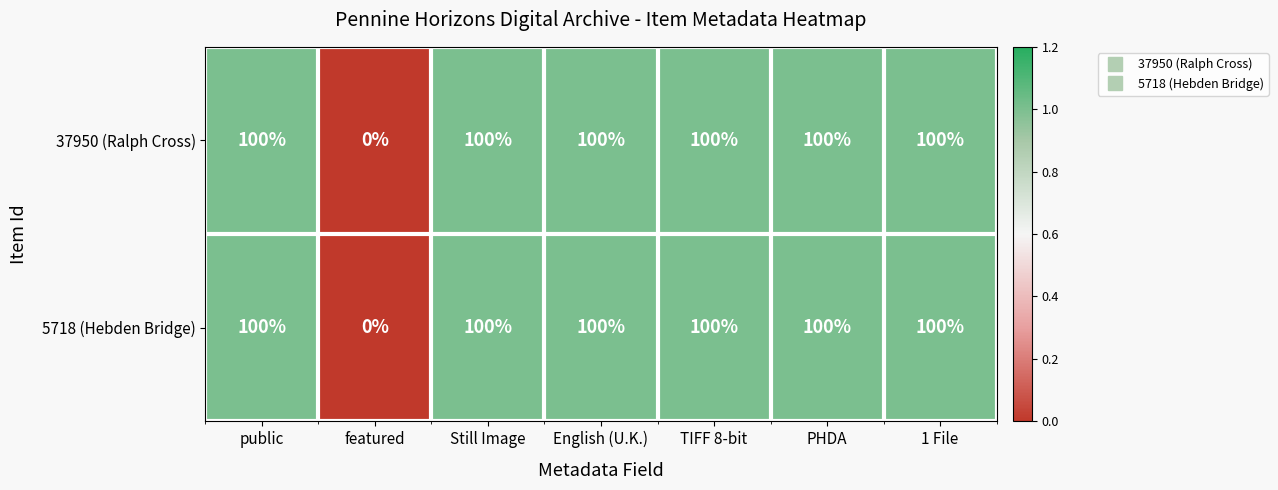

Count the number of categories in the chart.

7